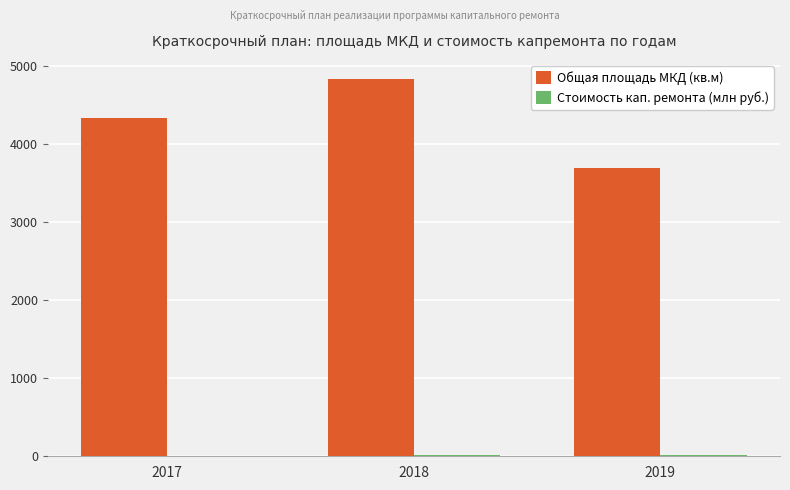

At which label is Общая площадь МКД (кв.м) closest to 4264?

2017